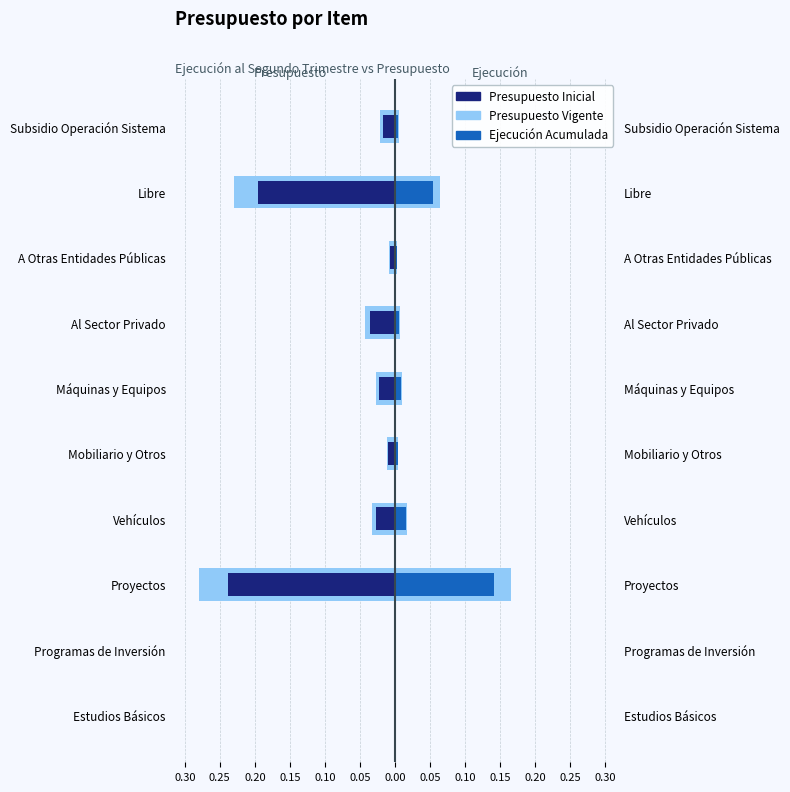

Does the chart contain any negative values?

Yes